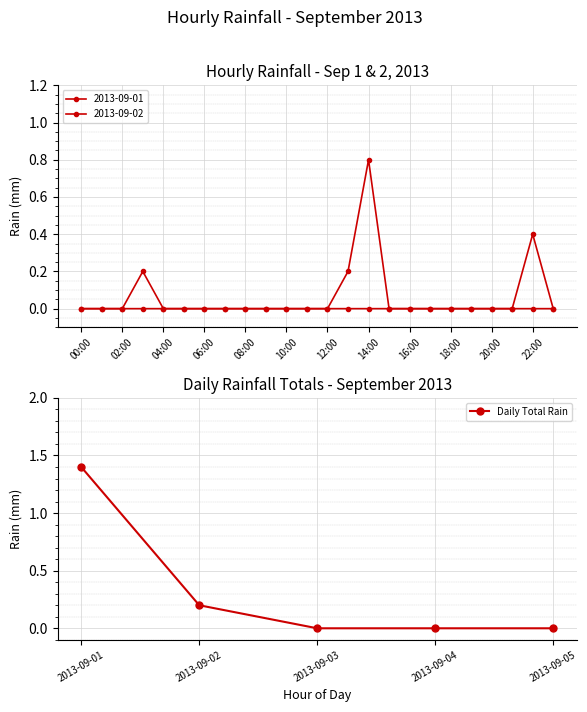

True or false: Daily Total Rain has a value of -0.8 at 2013-09-03.

False